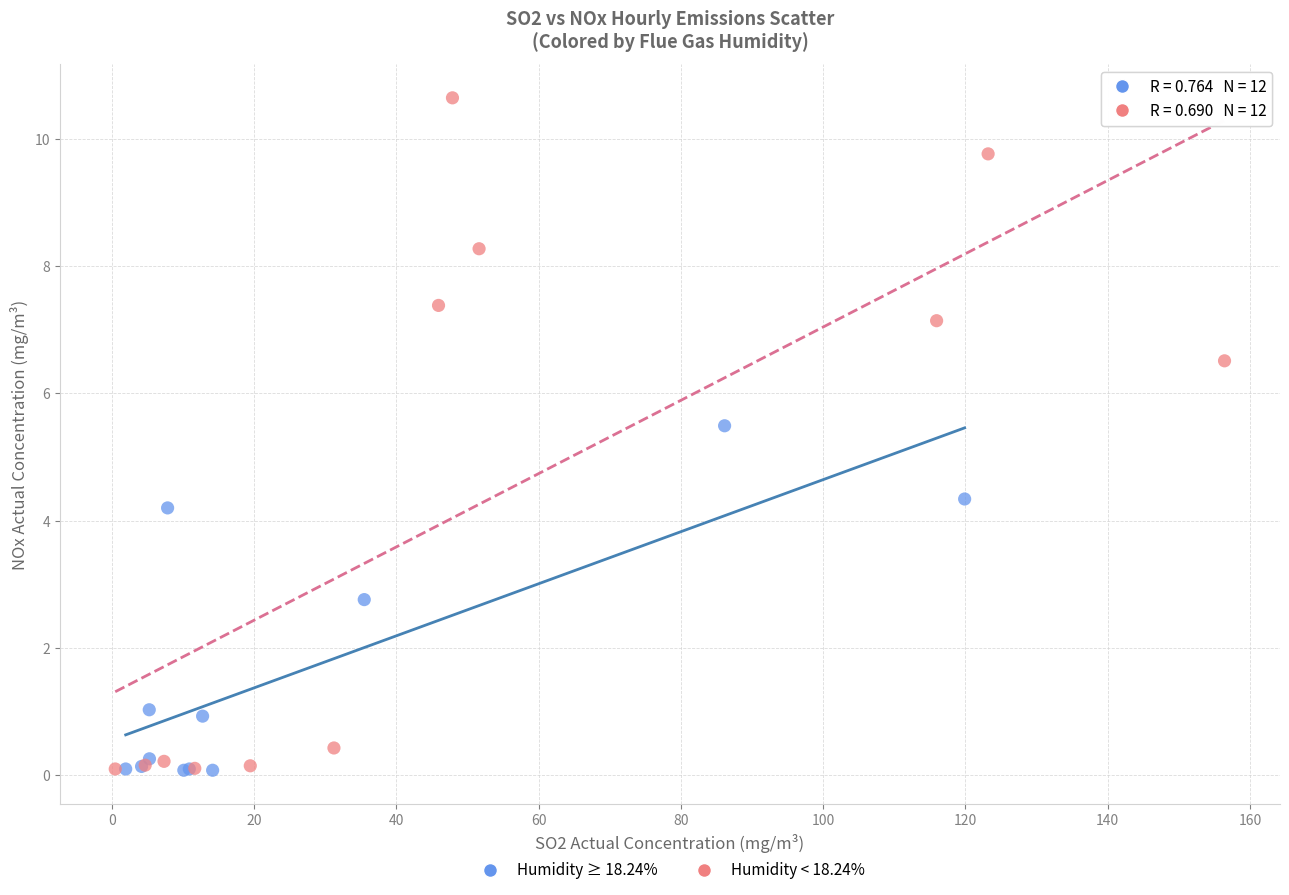

Which series has the largest Y range (max minus min)?

Humidity < 18.24%